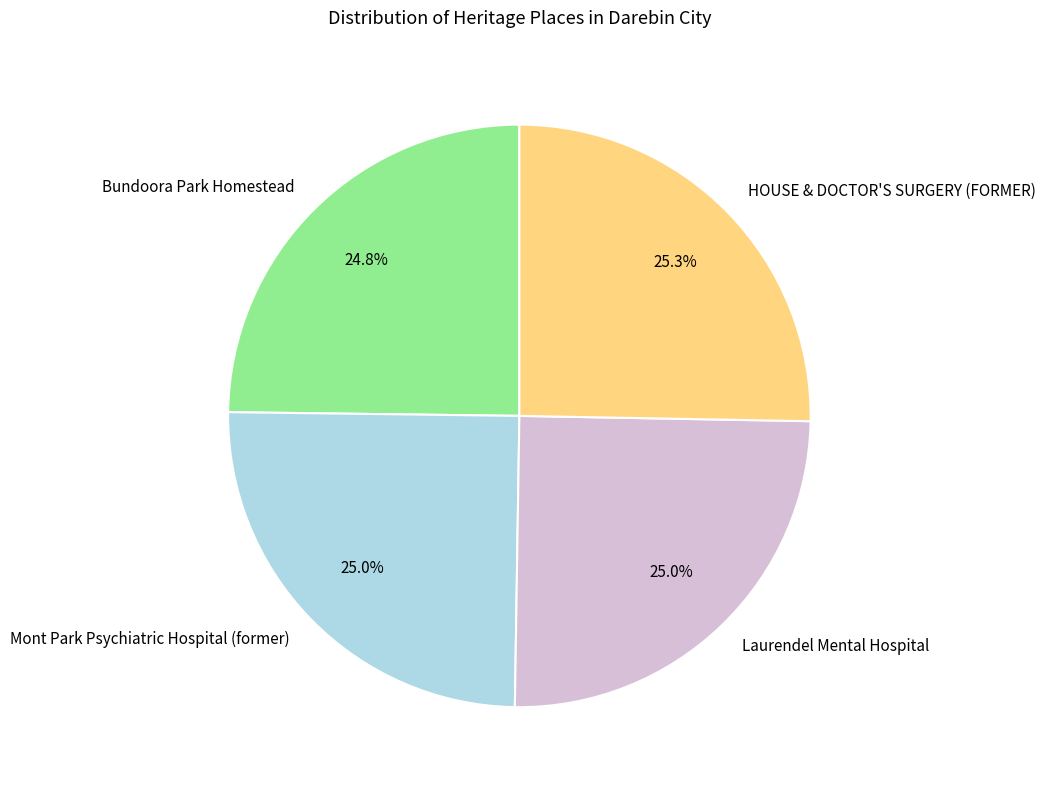

The HOUSE & DOCTOR'S SURGERY (FORMER) slice represents 25% of the pie. True or false?

True